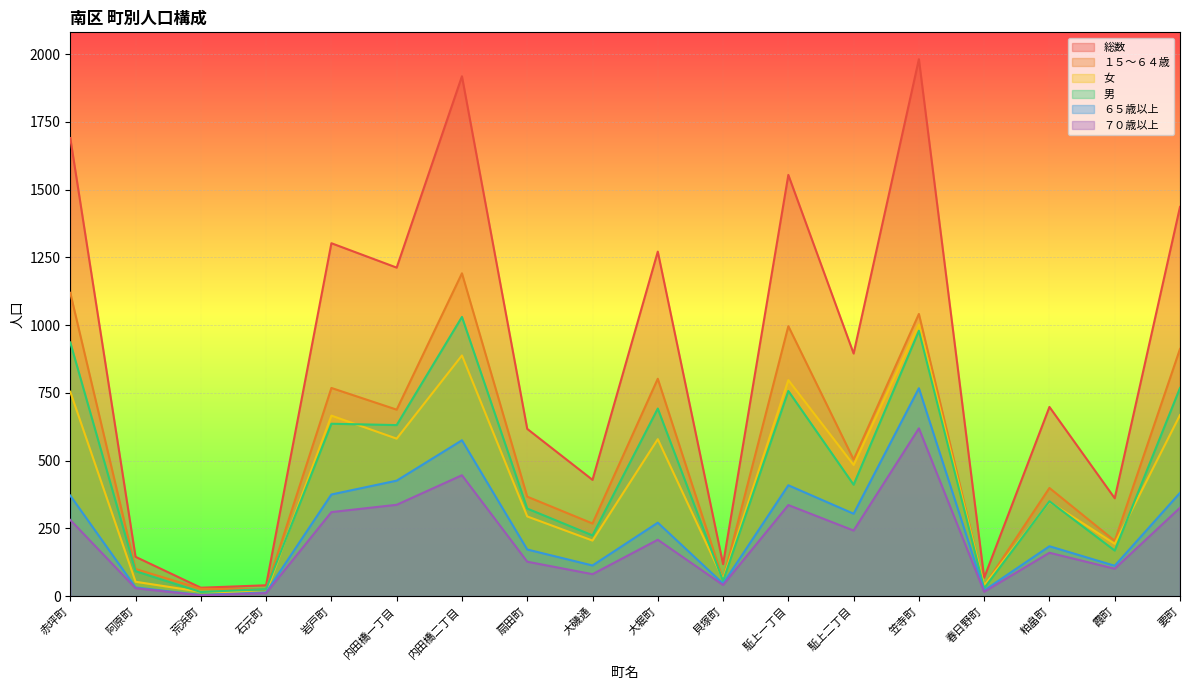

Which category has the highest value in the １５～６４歳 series?

内田橋二丁目